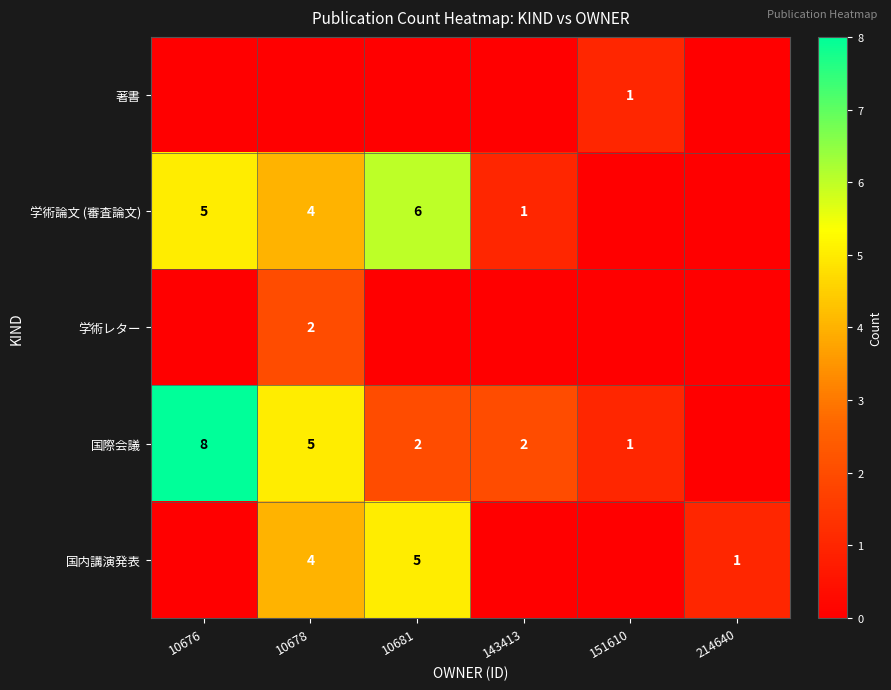

The 学術論文 (審査論文) series shows 6 at 10681. True or false?

True